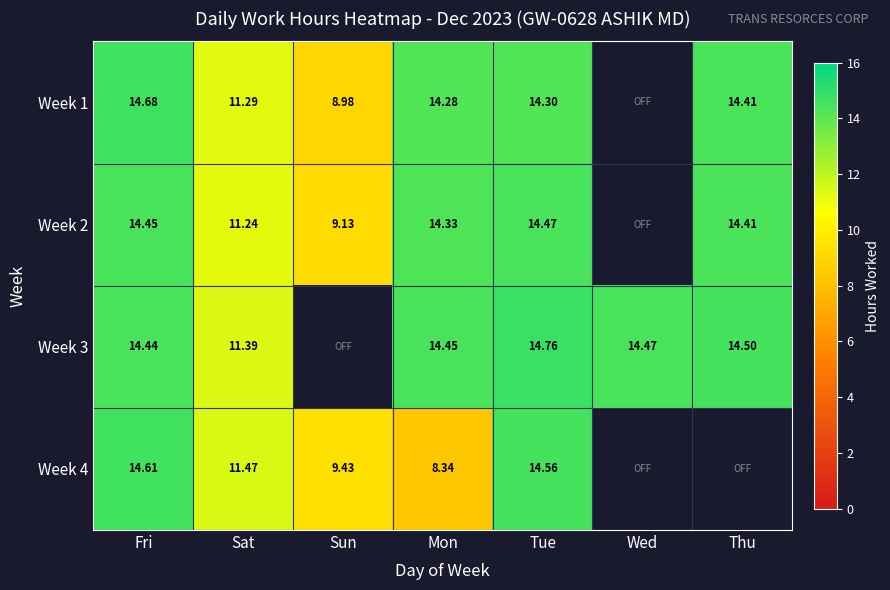

Rank the series by their maximum value, from lowest to highest.

Week 2, Week 4, Week 1, Week 3